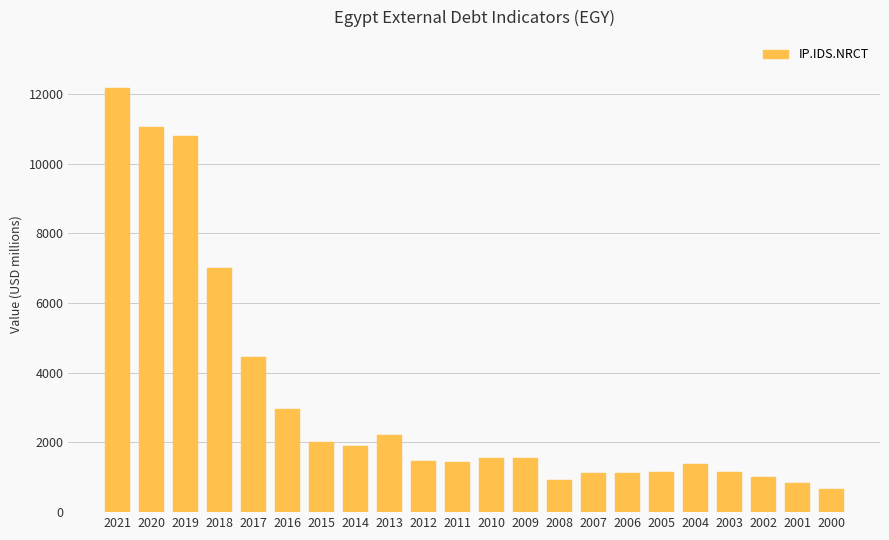

What is the sum of the values at 2003 and 2011?

2571